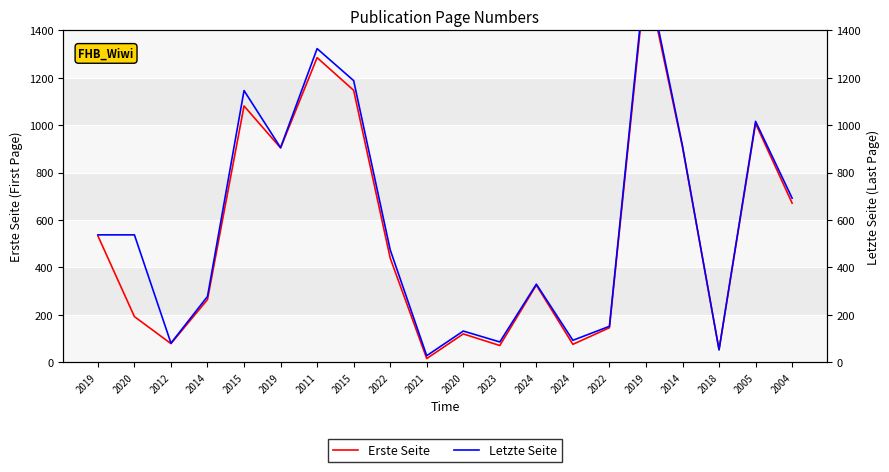

What is the sum of all Letzte Seite values?

11618